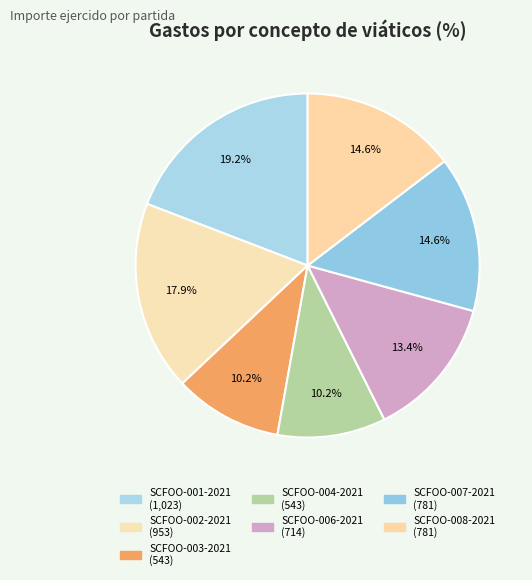

Which slice is the smallest?

SCFOO-003-2021